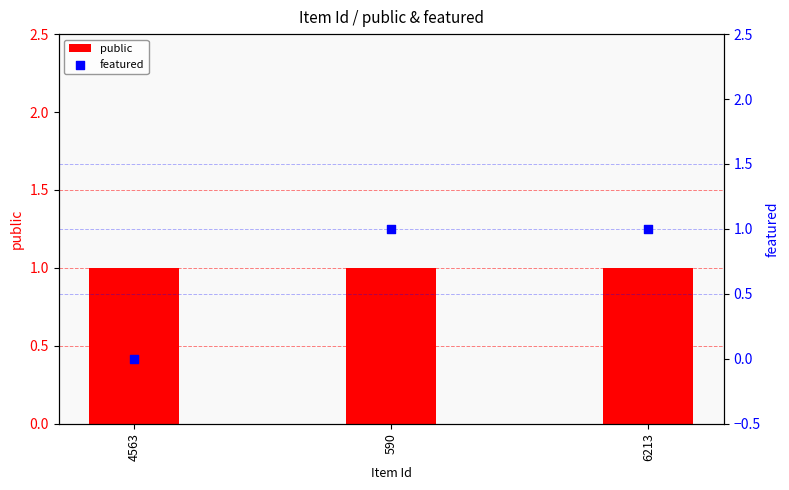

What is the total value across all series at 590?

2